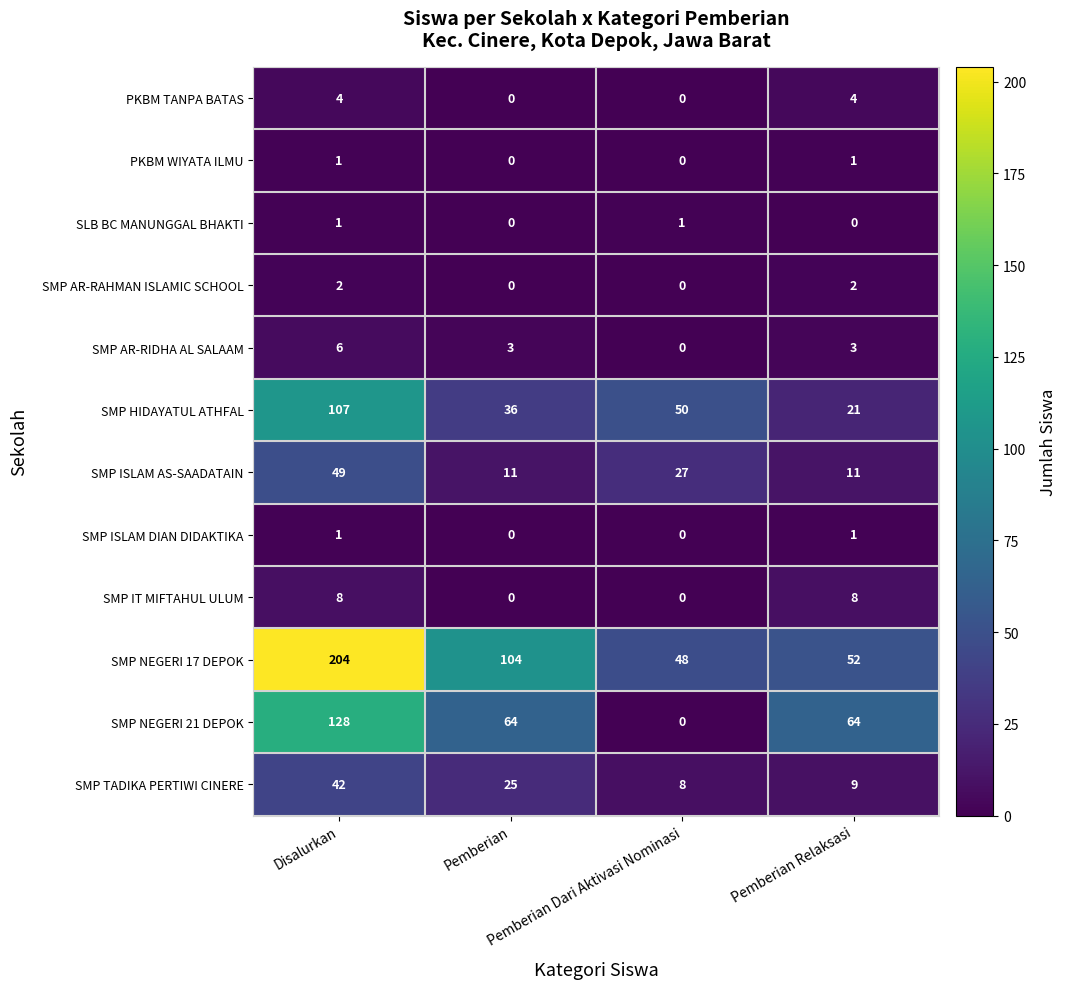

What is the sum of all SMP AR-RIDHA AL SALAAM values?

12